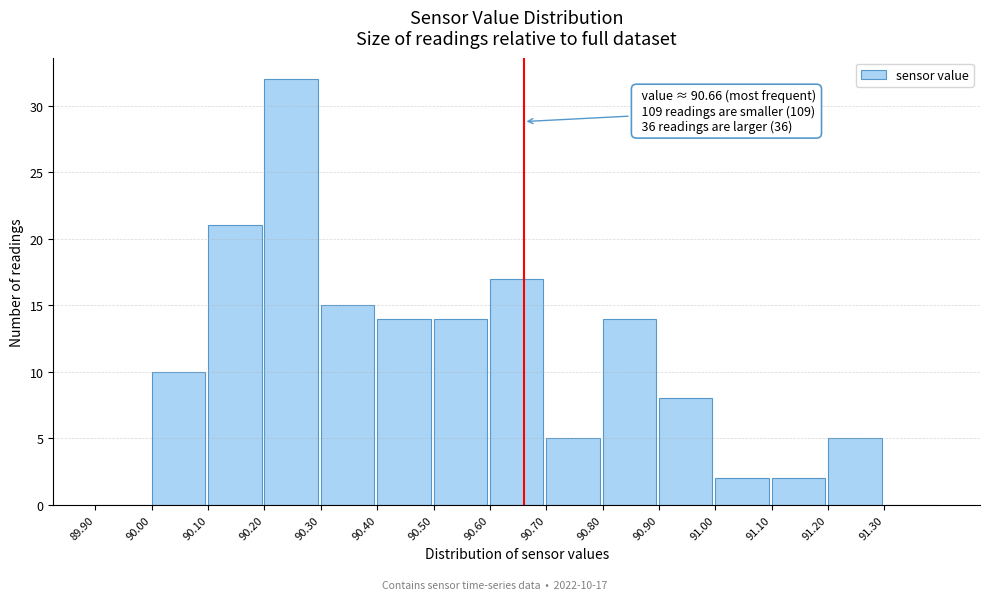

Which range on the x-axis has the tallest bar?

90.2 to 90.3